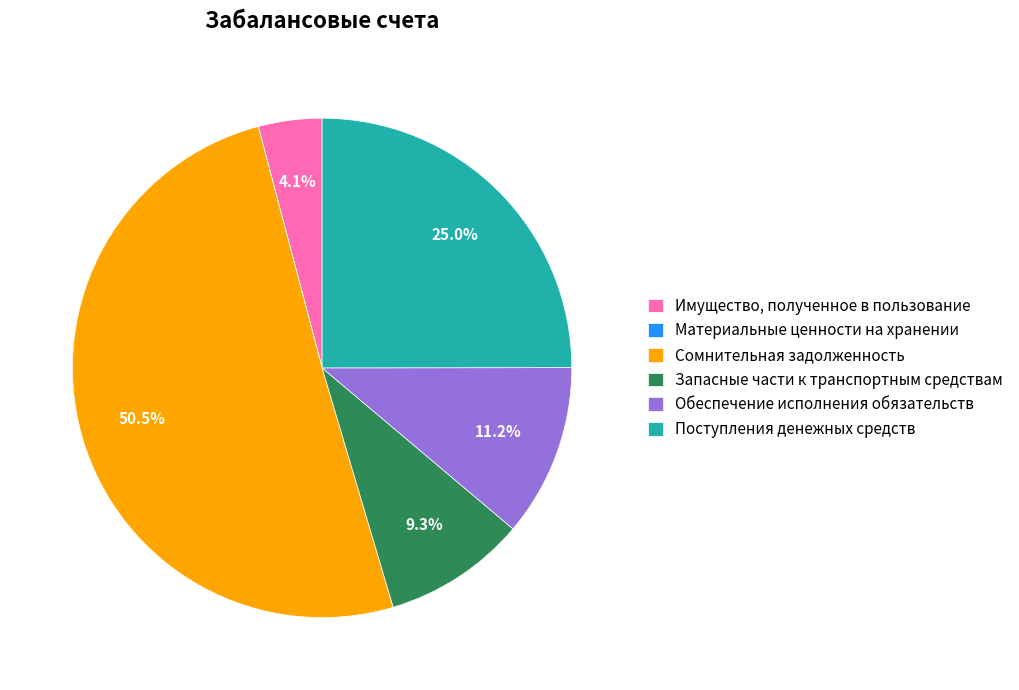

Which slice is the largest?

Сомнительная задолженность